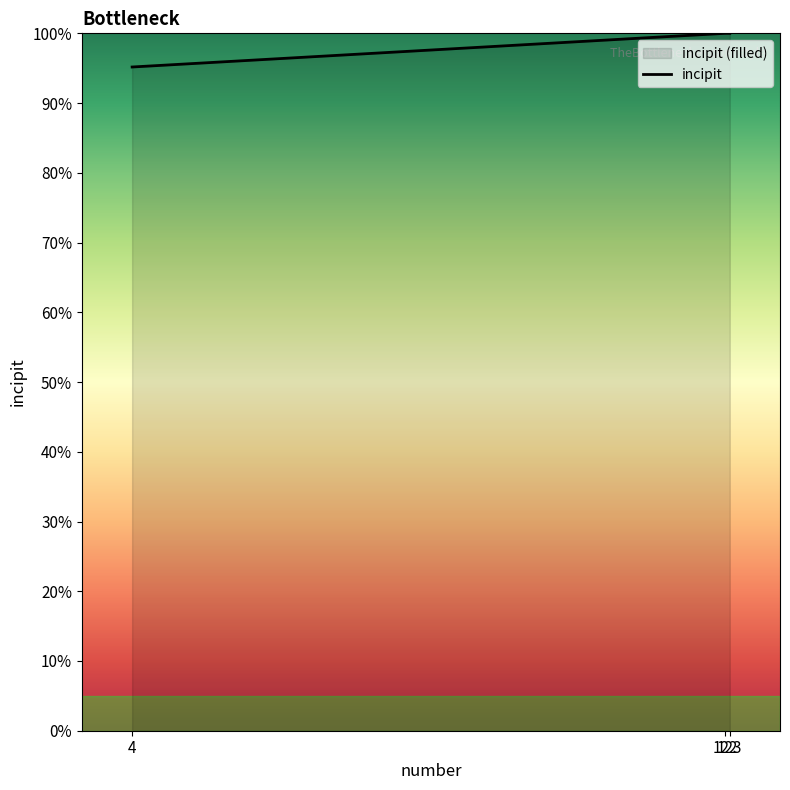

Which category has the highest value across all series?

122